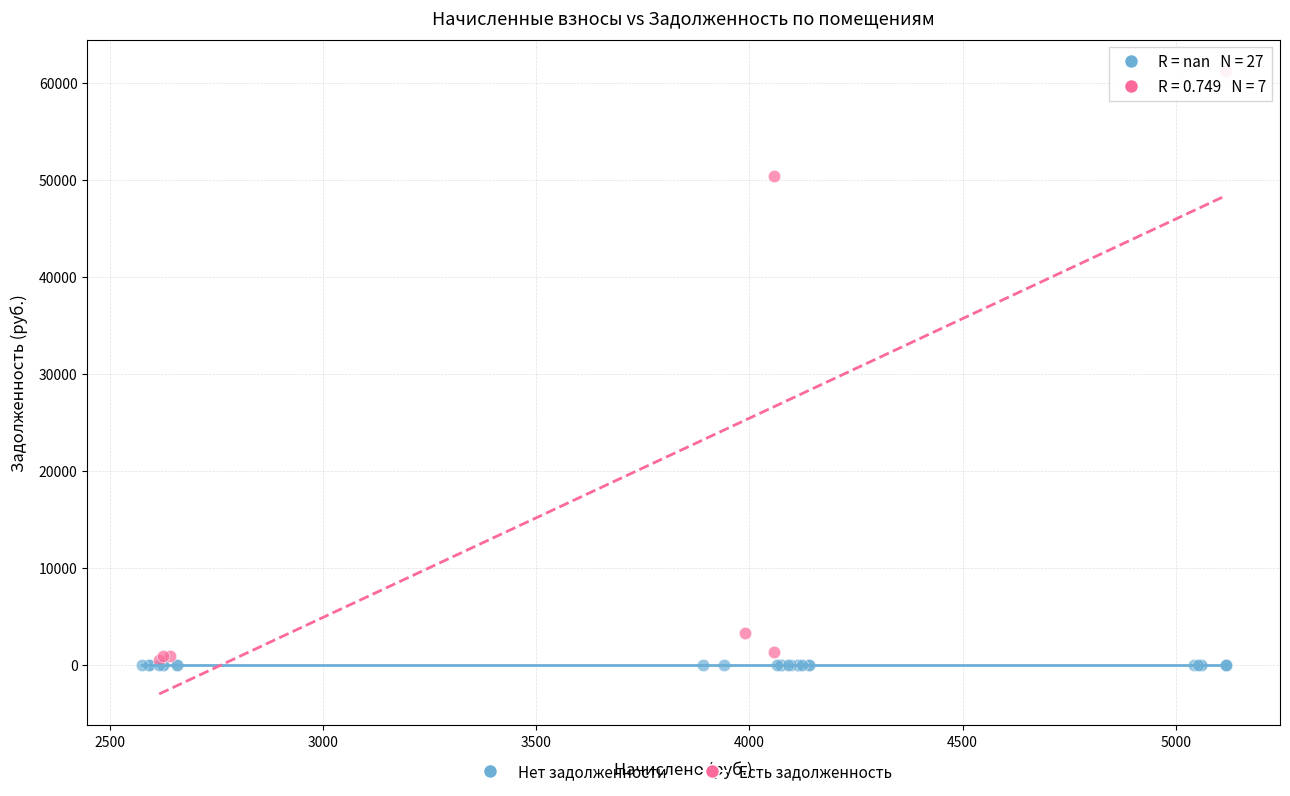

Which series reaches the maximum Y coordinate?

Есть задолженность